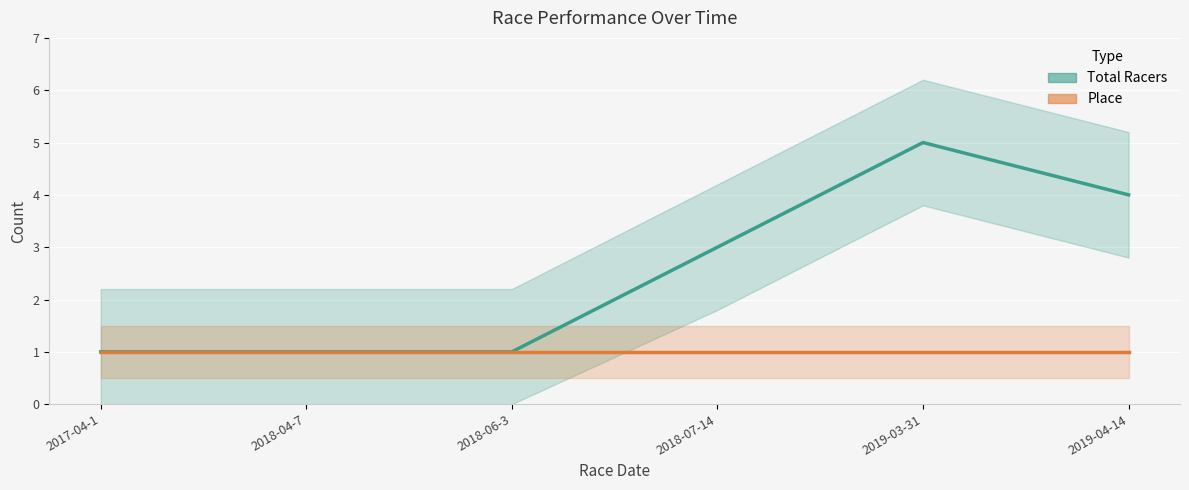

The value at 2018-04-7 is 1. True or false?

True